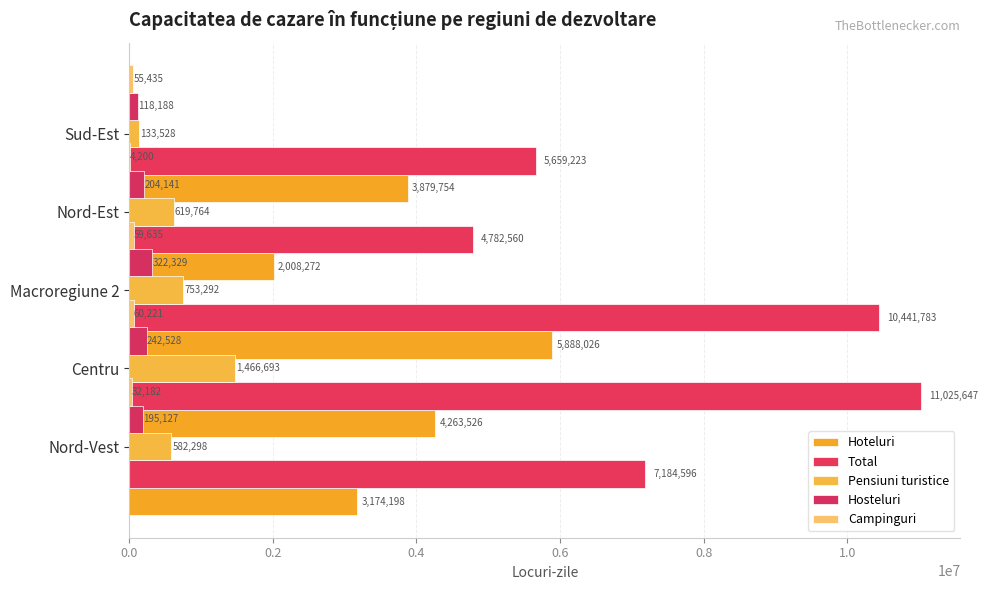

Reading left to right, transcribe all the data shown in this chart.

Hoteluri: 3174198	4263526	5888026	2008272	3879754
Total: 7184596	11025647	10441783	4782560	5659223
Pensiuni turistice: 582298	1466693	753292	619764	133528
Hosteluri: 195127	242528	322329	204141	118188
Campinguri: 32182	60221	59635	4200	55435